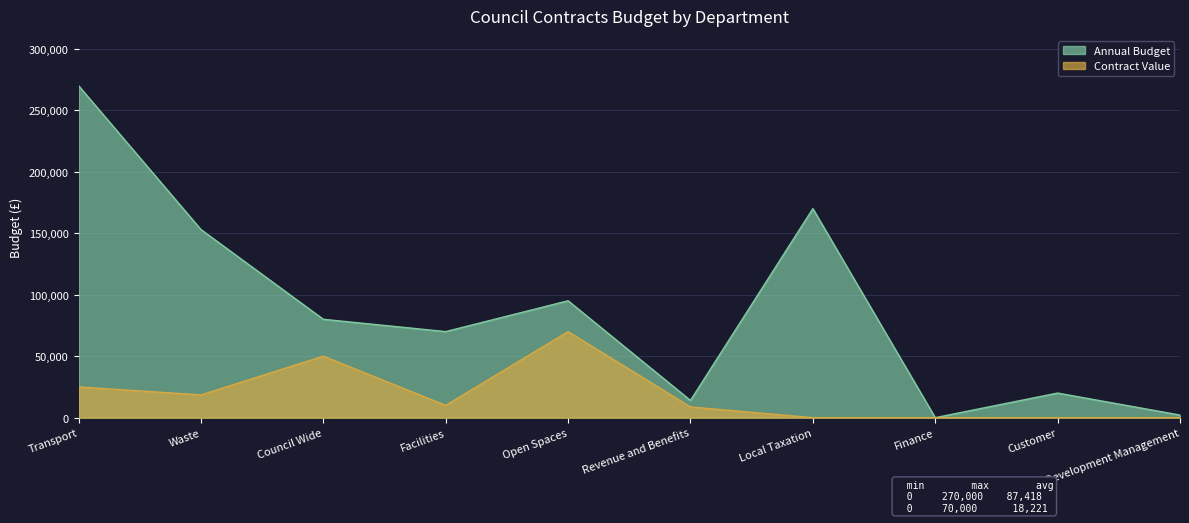

True or false: Contract Value and Annual Budget intersect in this chart.

False